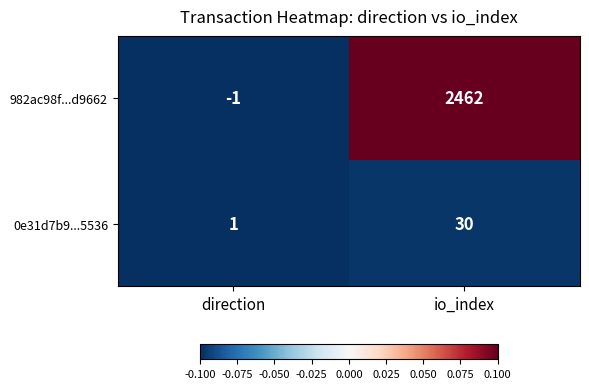

At which category is the sum across all series the highest?

io_index